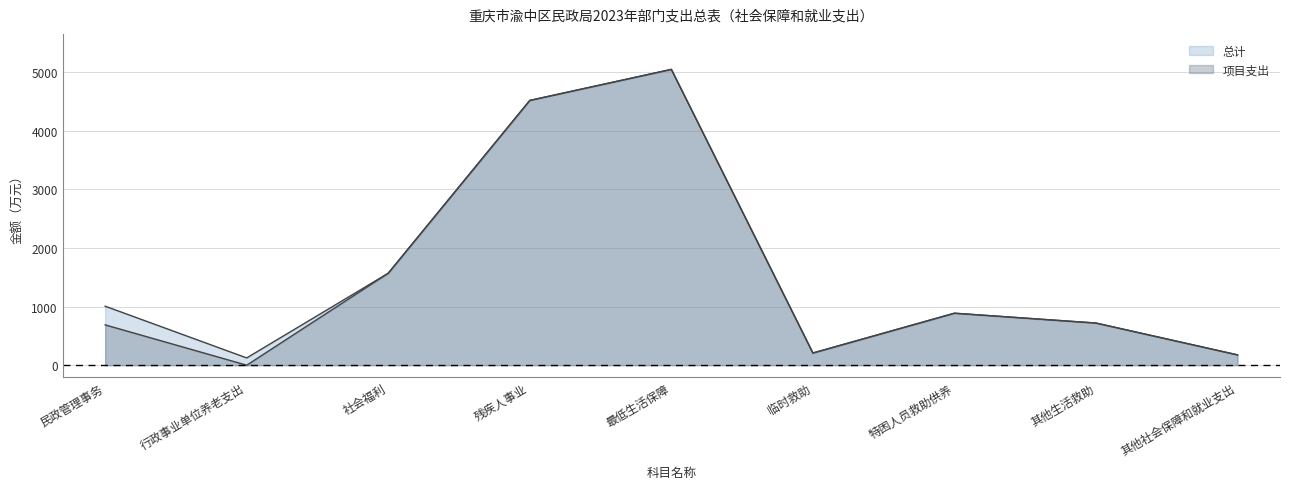

Between 社会福利 and 最低生活保障, which series saw the biggest shift?

总计